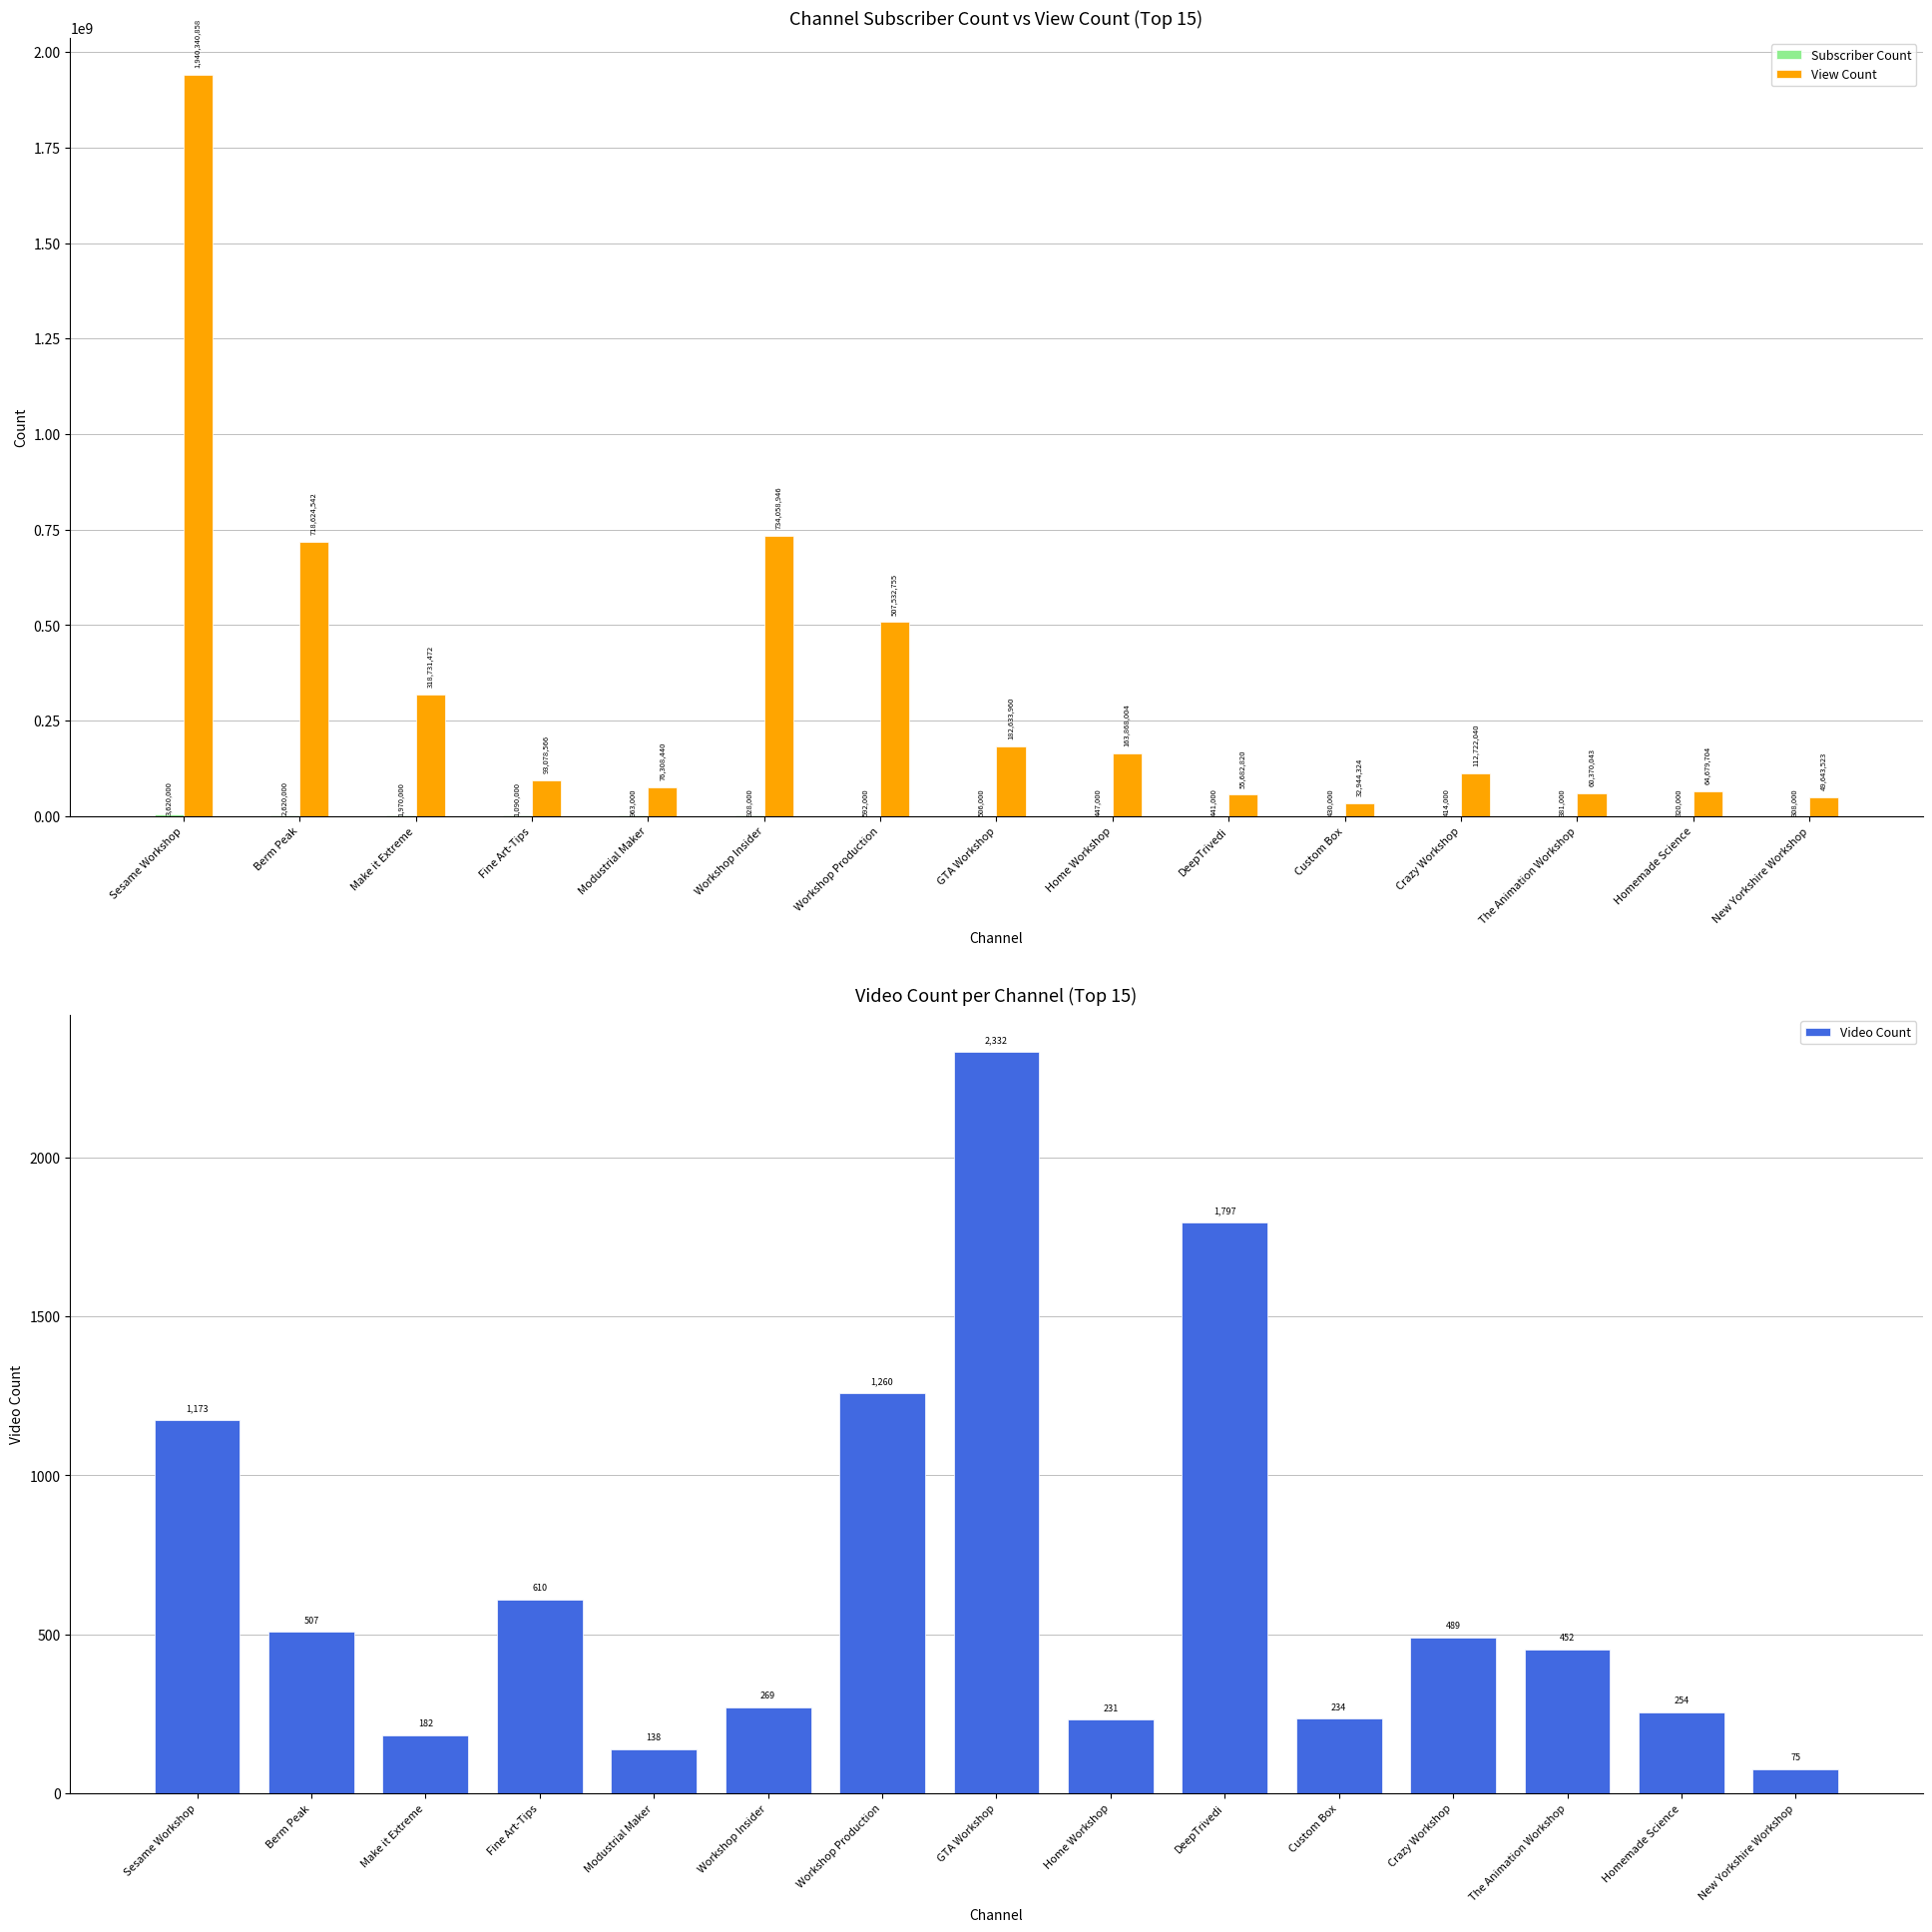

What is the label of the 5th bar from the right?

Custom Box